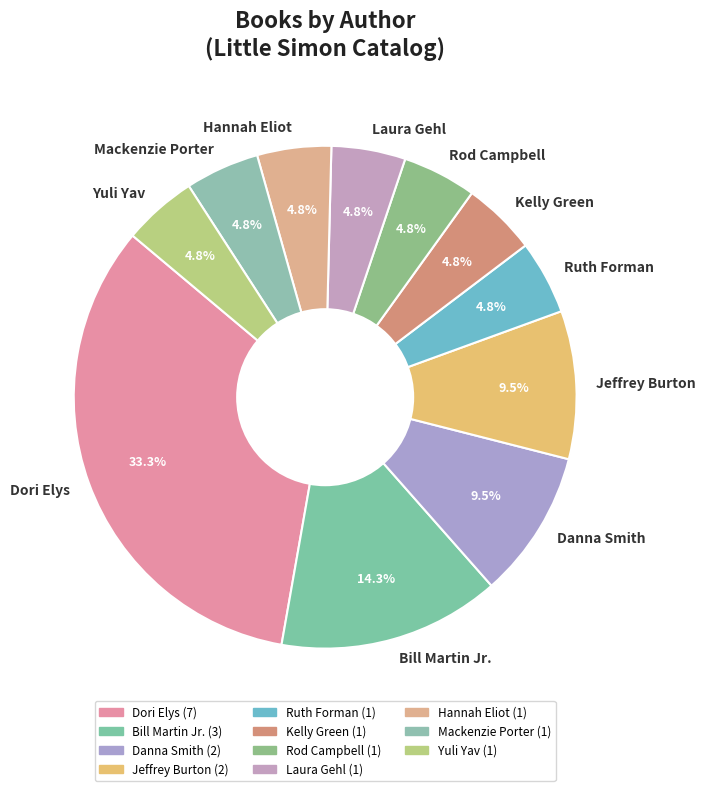

How many segments does this pie chart have?

11